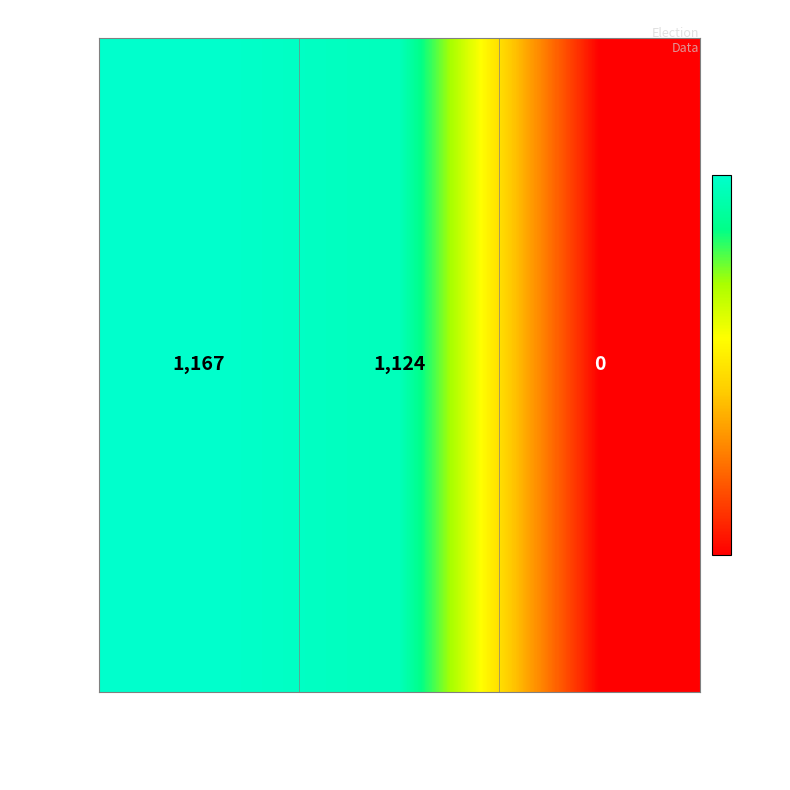

Rank the categories by value from highest to lowest.

Richard A. Patenaude, Elme H. York, Write-Ins